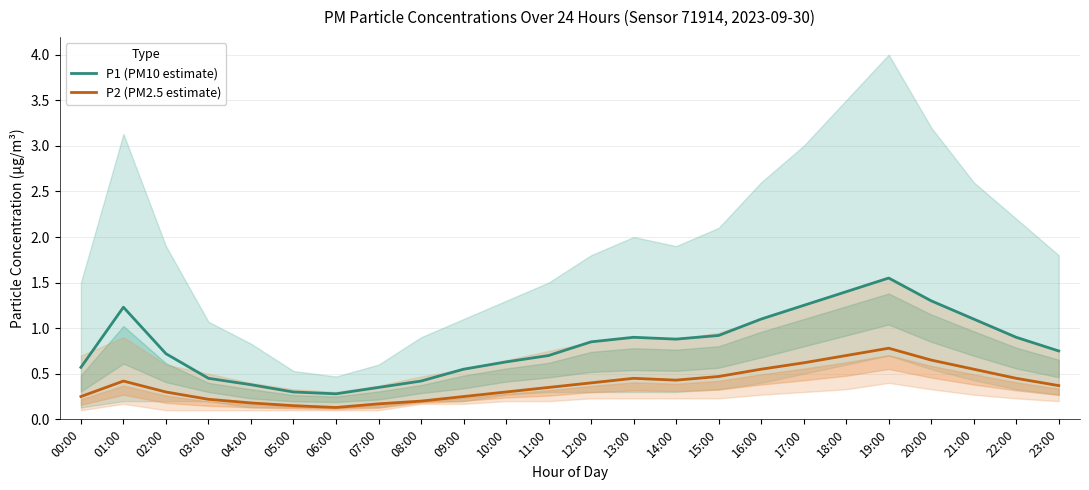

Is it true that P1 (PM10 estimate) equals 1.4 at 22:00?

False